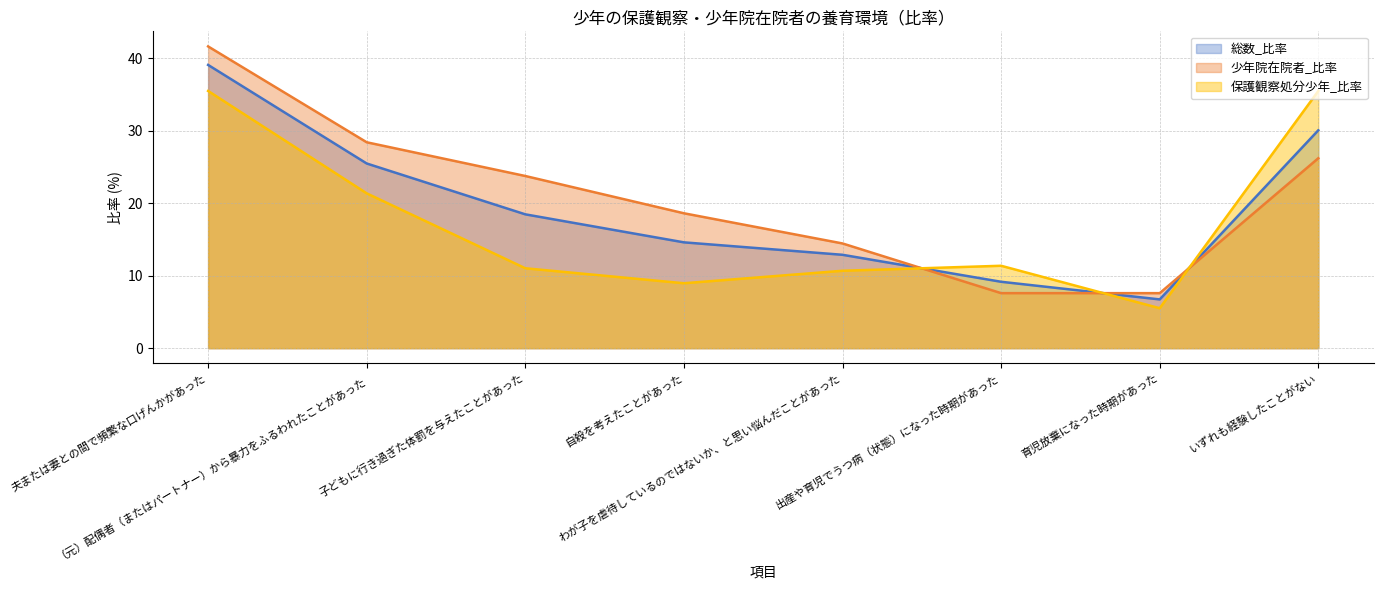

Reading right to left, transcribe all the data shown in this chart.

総数_比率: 30.1	6.7	9.2	12.9	14.6	18.5	25.5	39.1
少年院在院者_比率: 26.2	7.6	7.6	14.5	18.6	23.8	28.4	41.7
保護観察処分少年_比率: 35.5	5.5	11.4	10.7	9.0	11.0	21.4	35.5